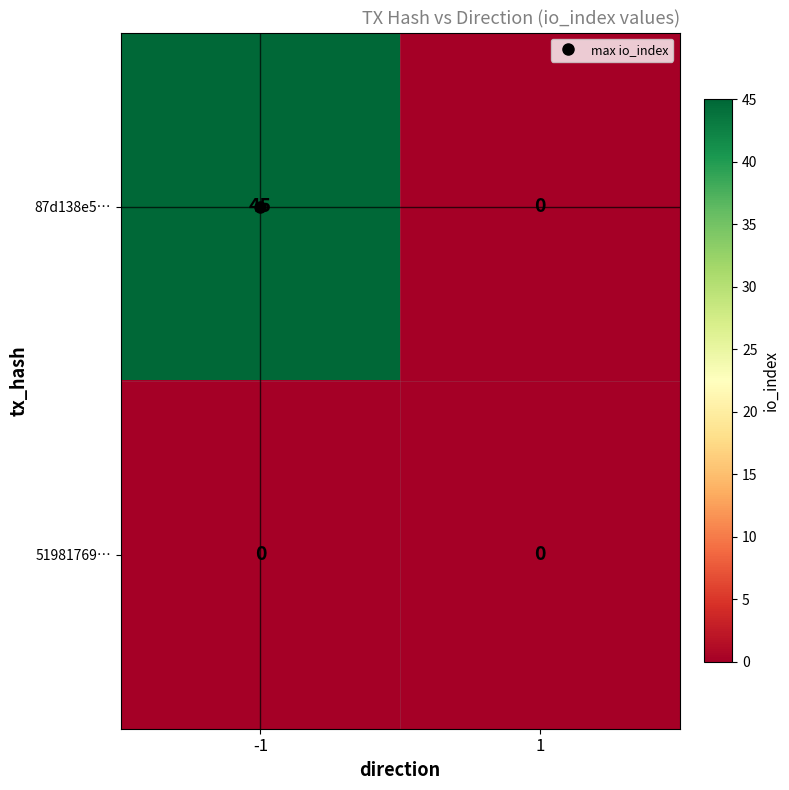

What is the sum of all 87d138e5… values?

45